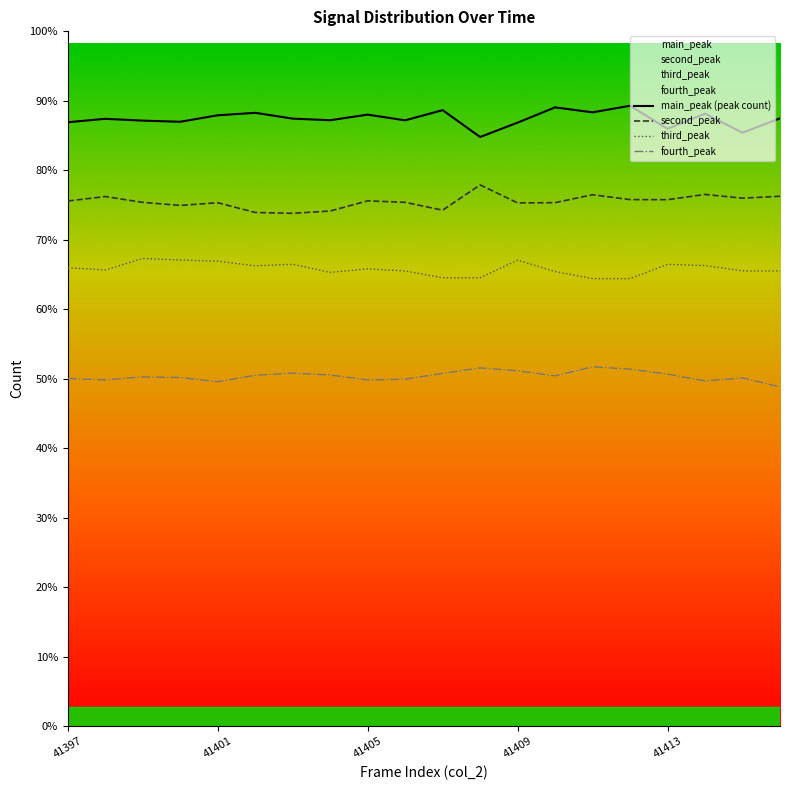

True or false: main_peak (peak count) and second_peak intersect in this chart.

False